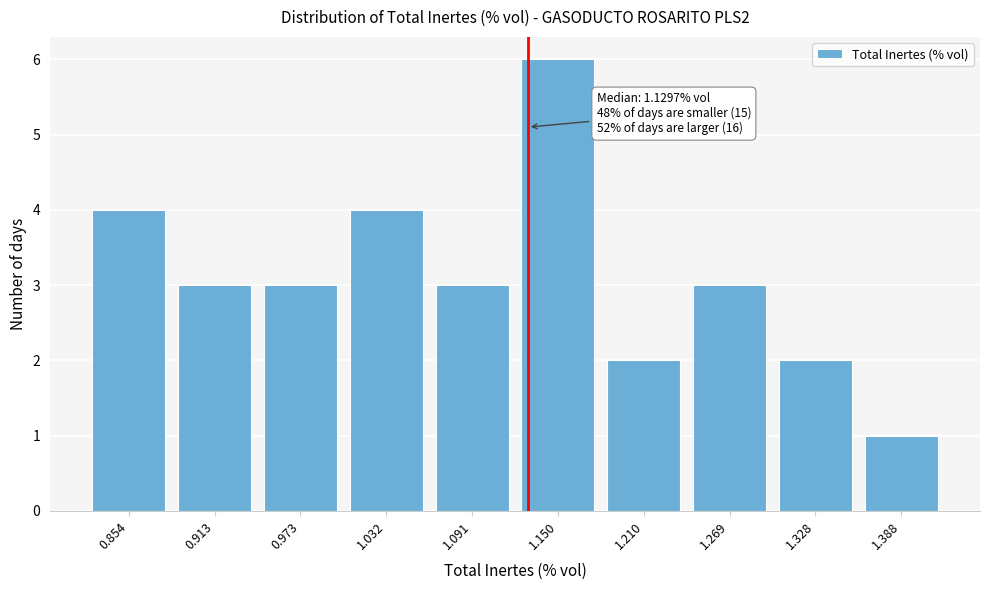

Reading left to right, list all the values displayed in this chart.

0.854=4	0.913=3	0.973=3	1.032=4	1.091=3	1.150=6	1.210=2	1.269=3	1.328=2	1.388=1